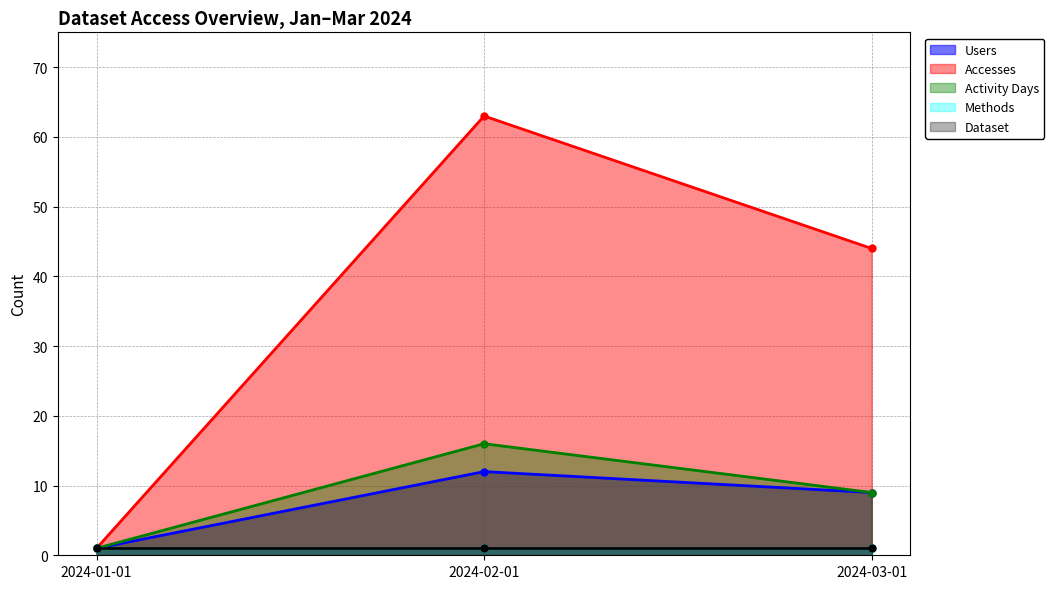

What is the approximate value of Accesses at 2024-03-01, to the nearest 5?

45